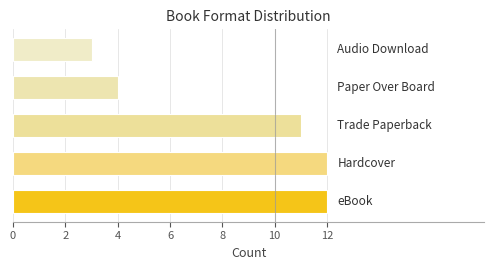

What is the difference between the maximum and minimum values?

9